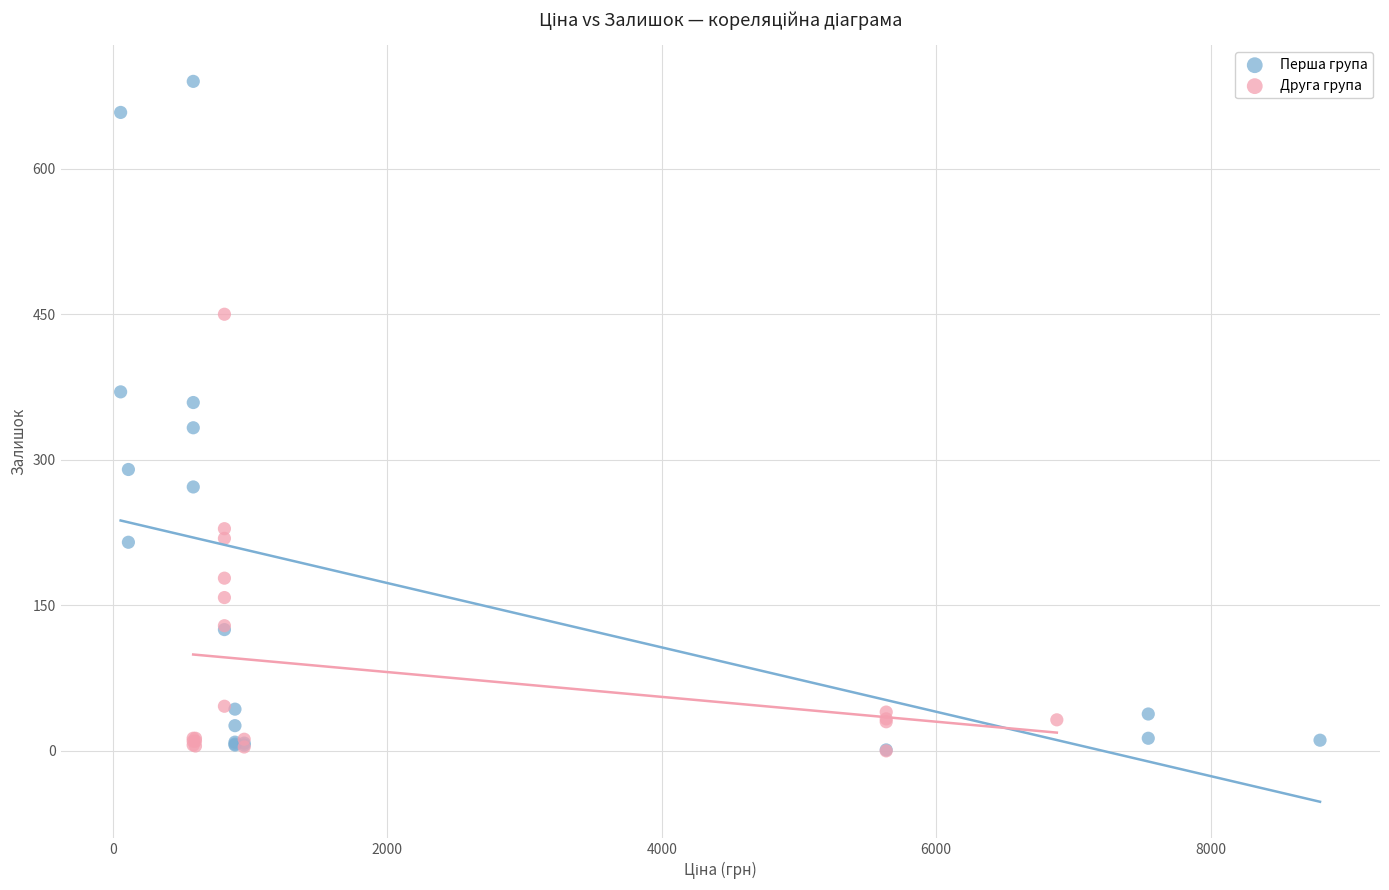

What are all the series names shown in the legend?

Перша група, Друга група